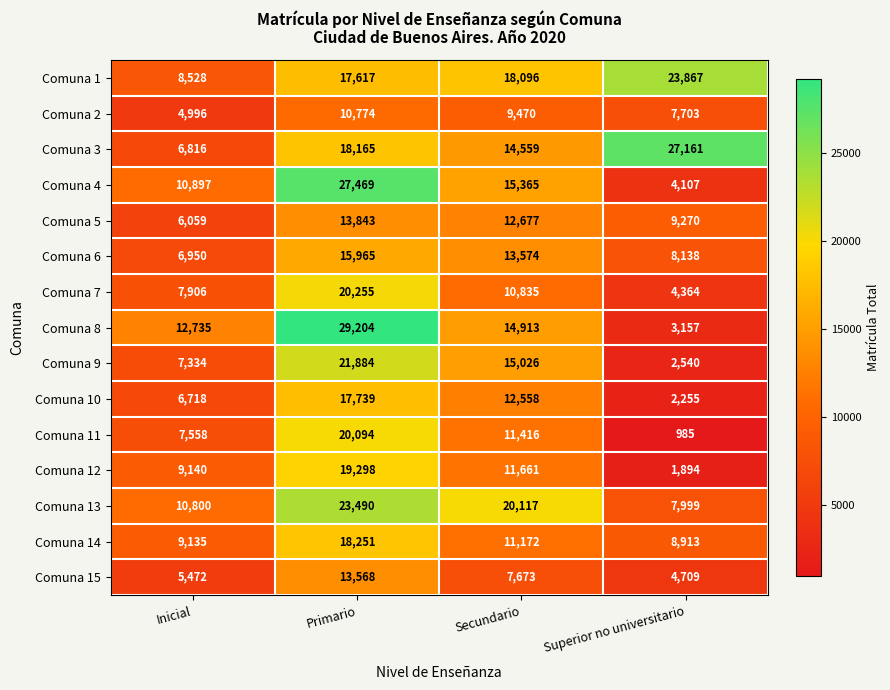

What is the total value across all series at Superior no universitario?

117062